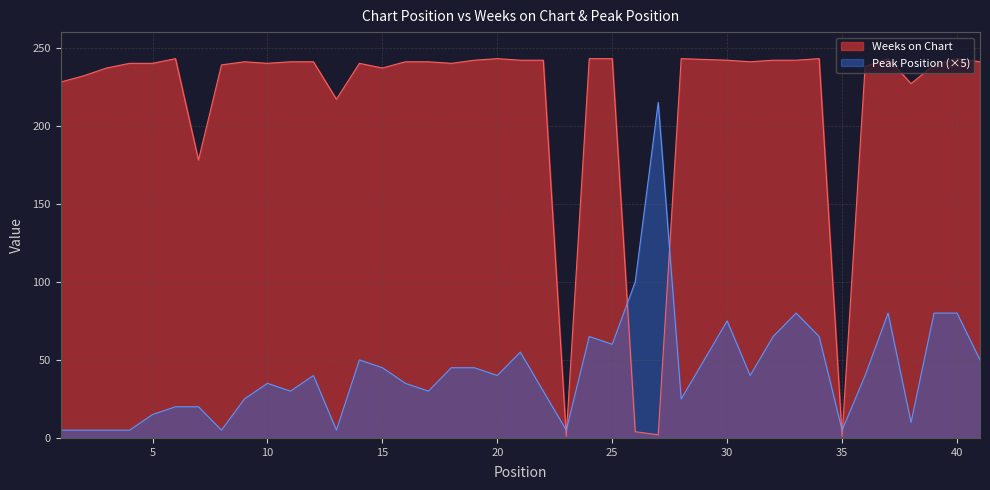

Rank the categories by Weeks on Chart value from lowest to highest.

23, 35, 27, 26, 7, 13, 38, 1, 2, 3, 15, 36, 8, 39, 4, 5, 10, 14, 18, 9, 11, 12, 16, 17, 31, 41, 19, 21, 22, 30, 32, 33, 6, 20, 24, 25, 28, 34, 37, 40